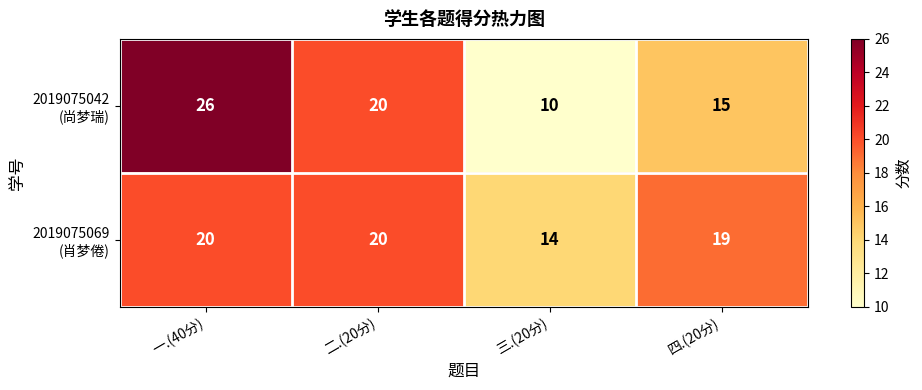

At which category is the sum across all series the highest?

一.(40分)